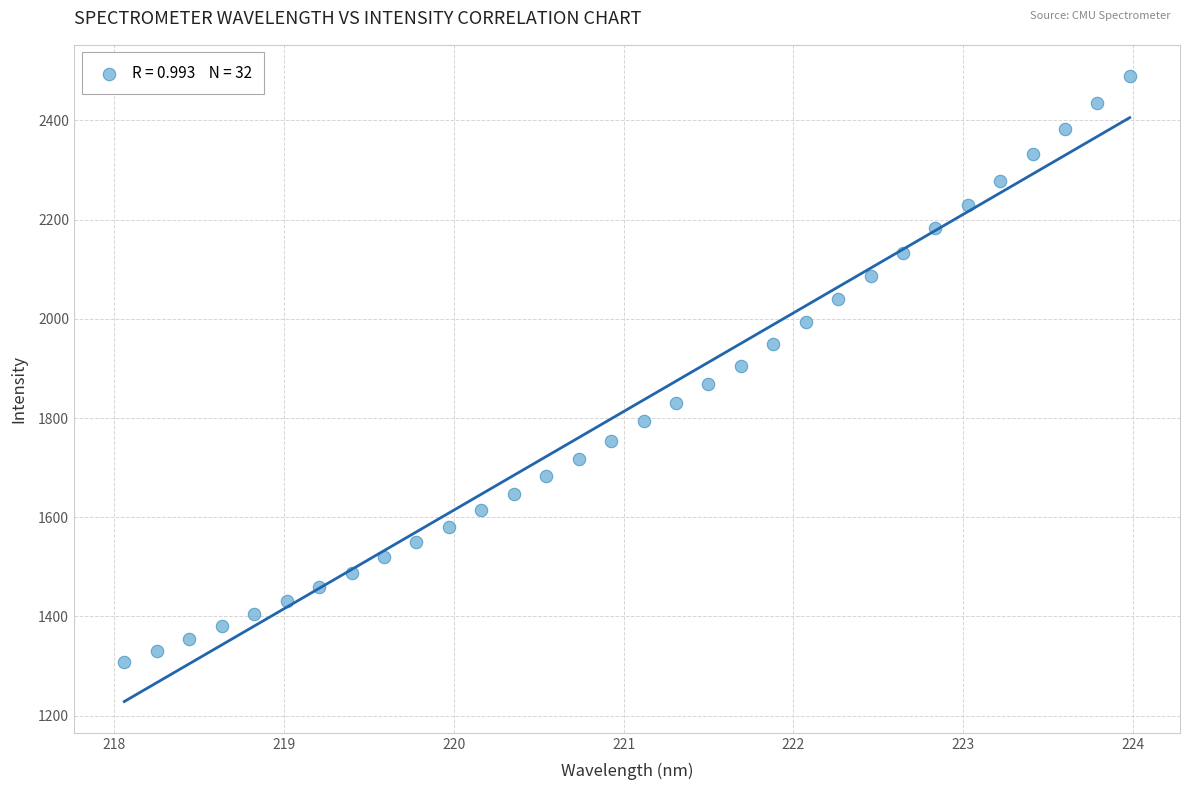

What is the range of X values (max minus min)?

5.9